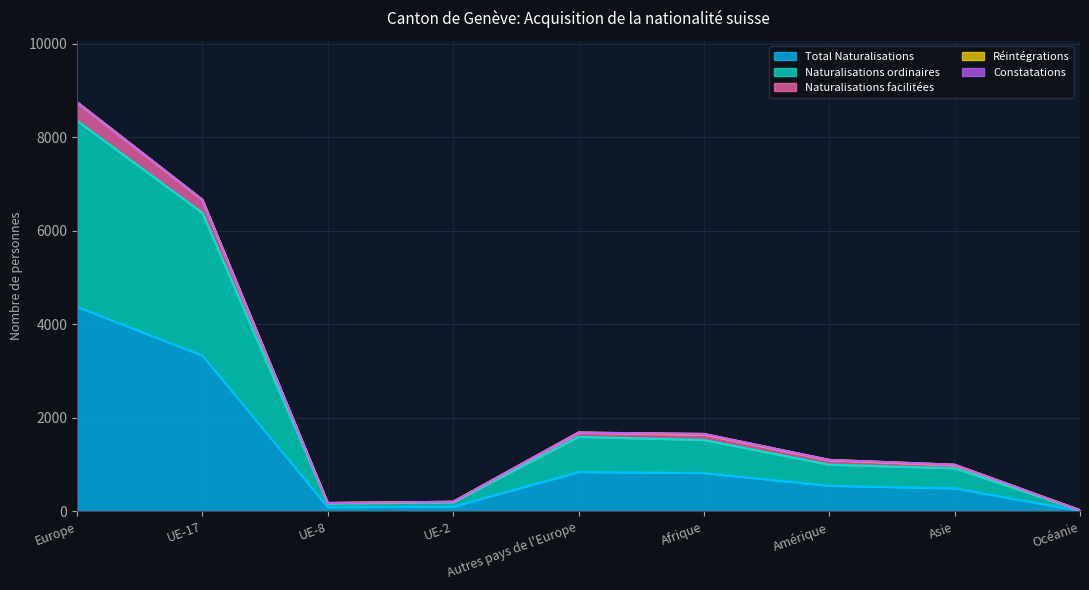

What is the smallest value displayed?

13